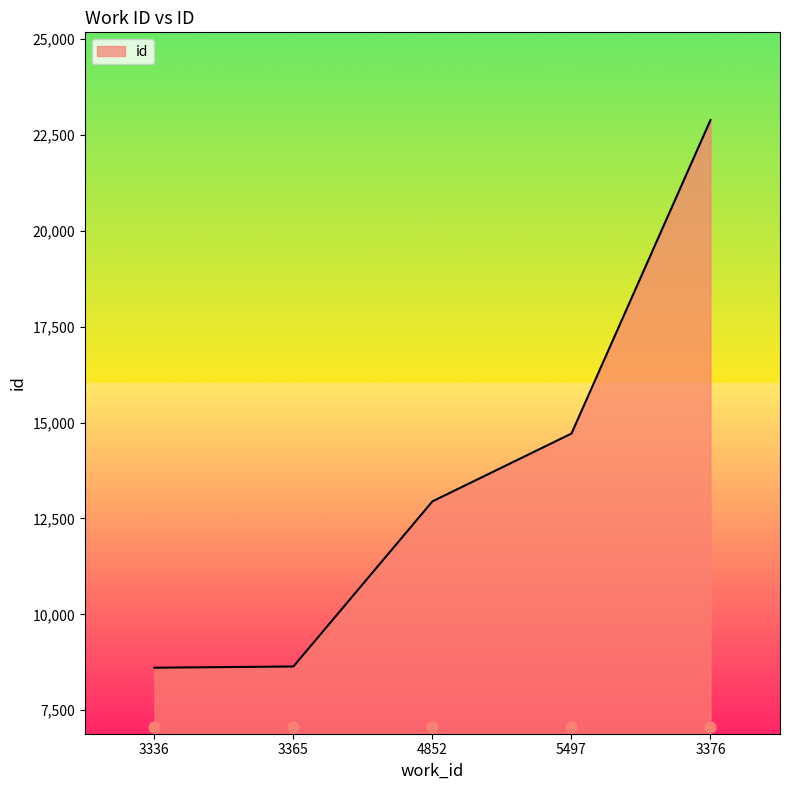

What is the change in value from 3336 to 4852?

+4339